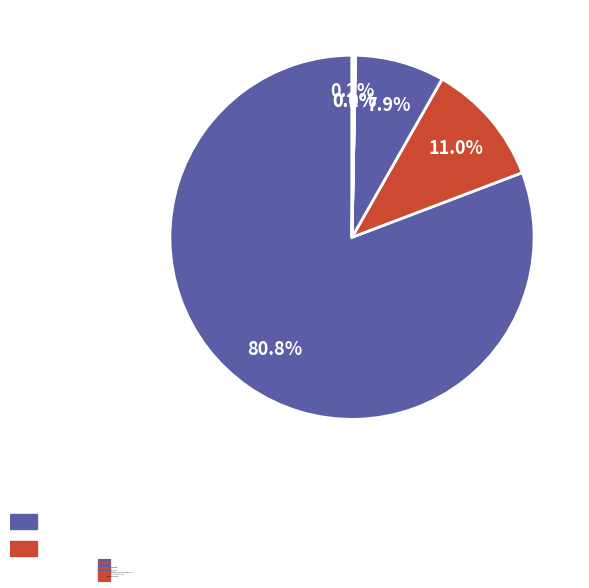

Approximately how many times larger is the value at Thank You, Sarah compared to Thankful?

0.1